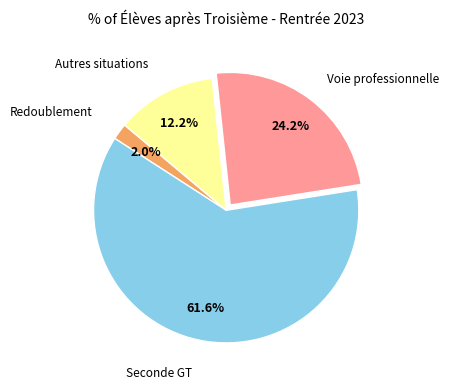

Is there any slice that represents more than half of the pie?

Yes